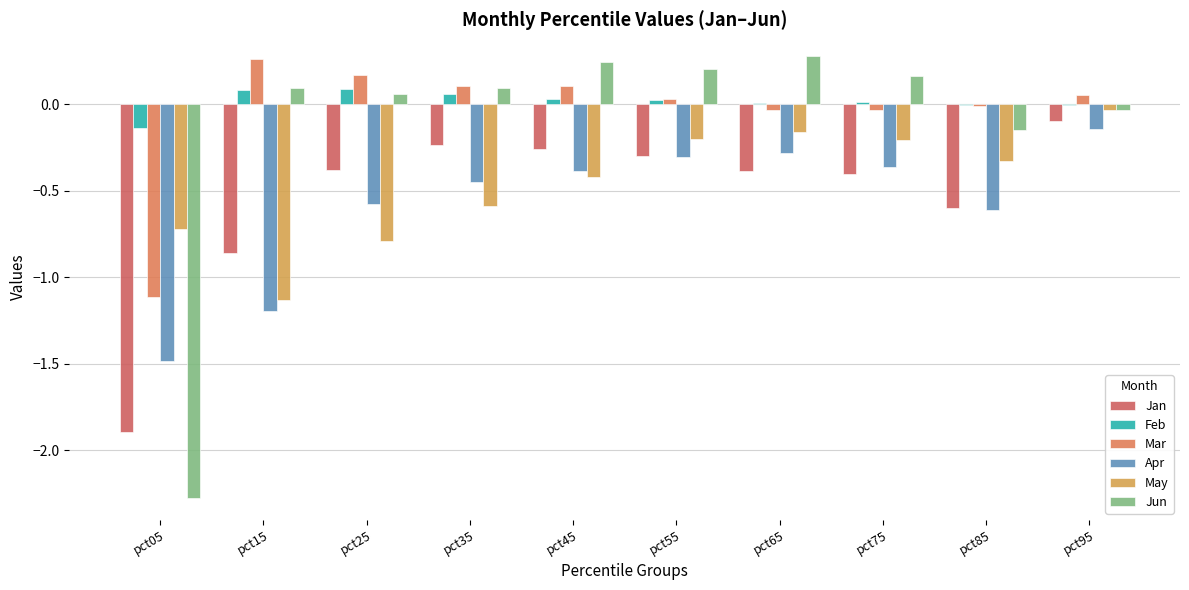

Count the number of data series in this chart.

6